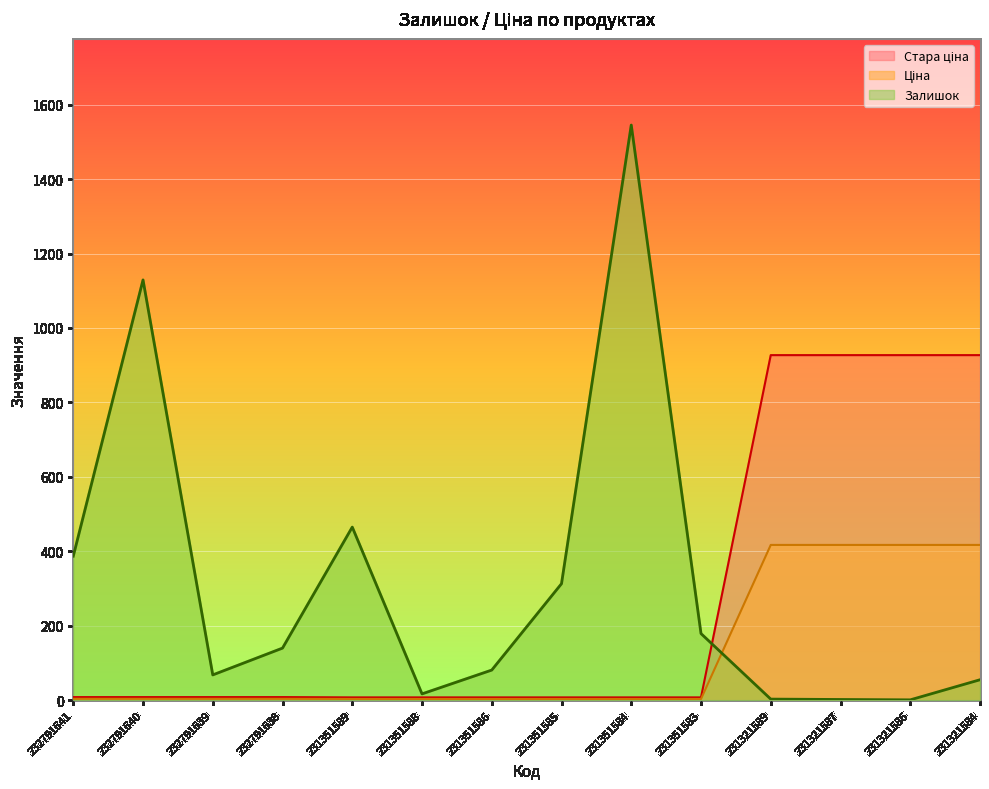

Is the value of Ціна at 232791638 greater than the value of Залишок at 231321587?

Yes